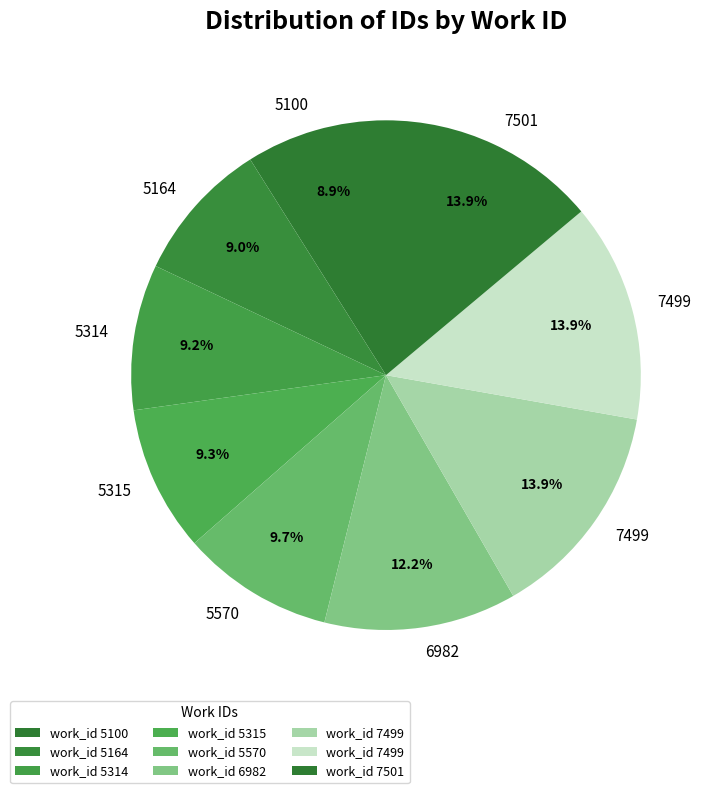

Which slice is the largest?

7501